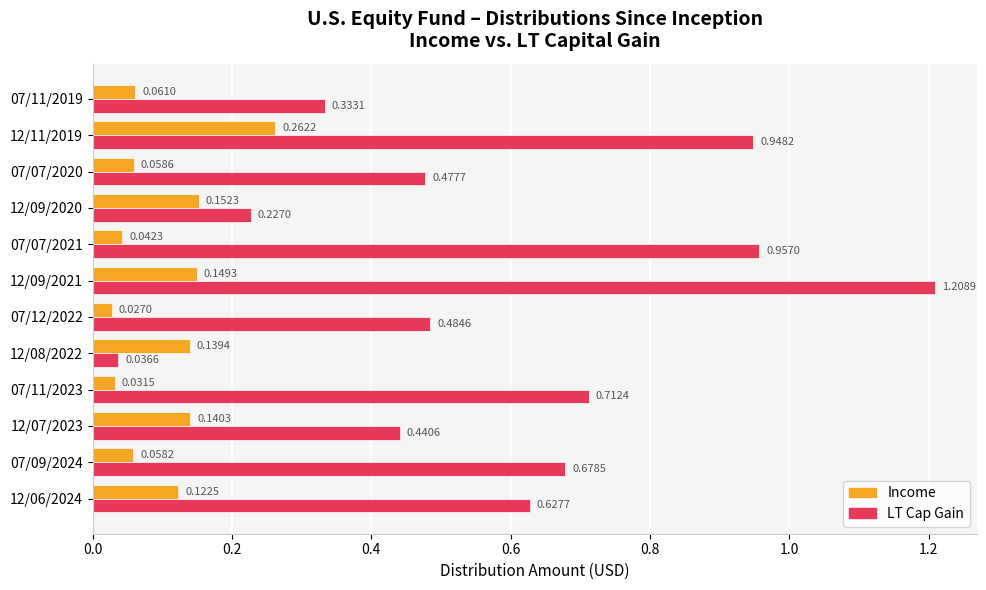

What is the sum of the LT Cap Gain values at 12/11/2019 and 12/07/2023?

1.4